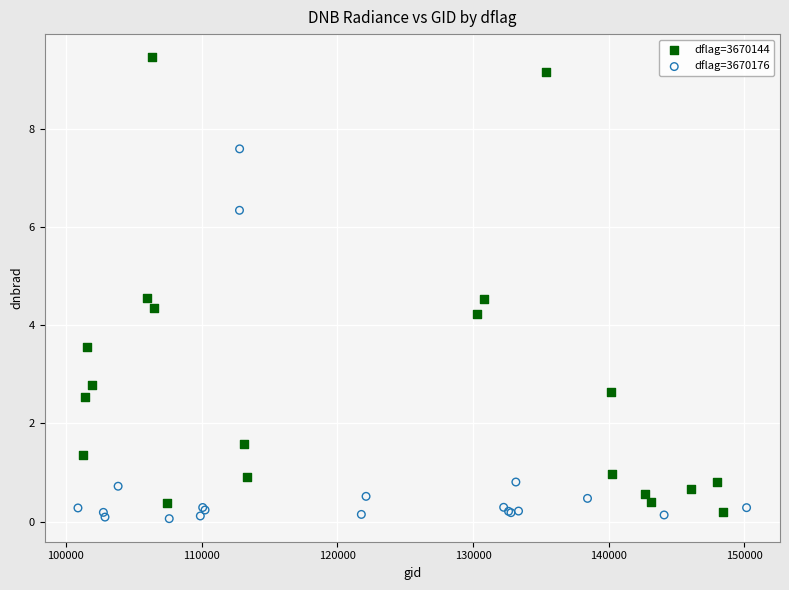

Which series has the widest spread of Y values?

dflag=3670144